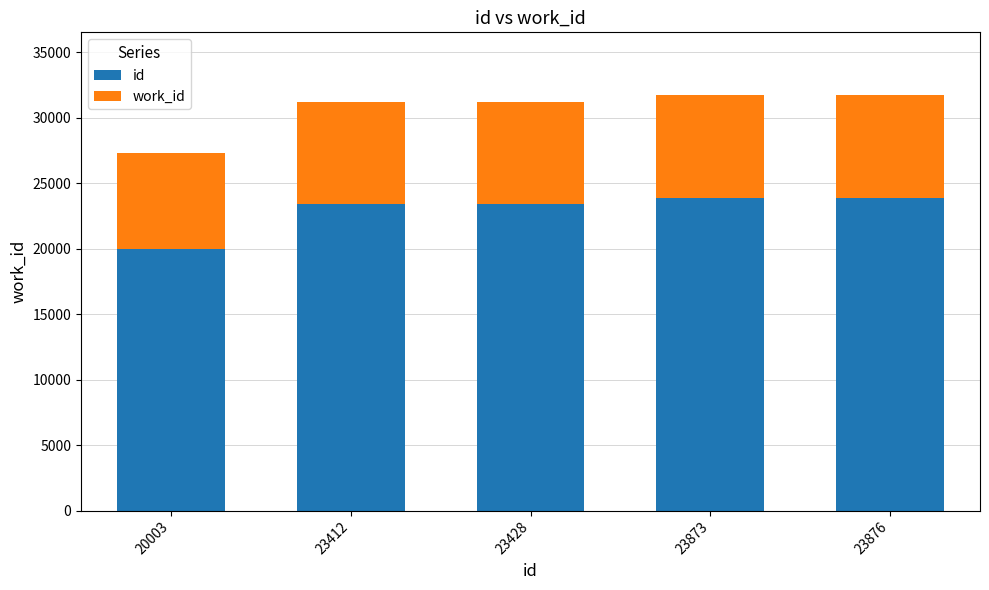

Where is id nearest to the value 21939?

23412